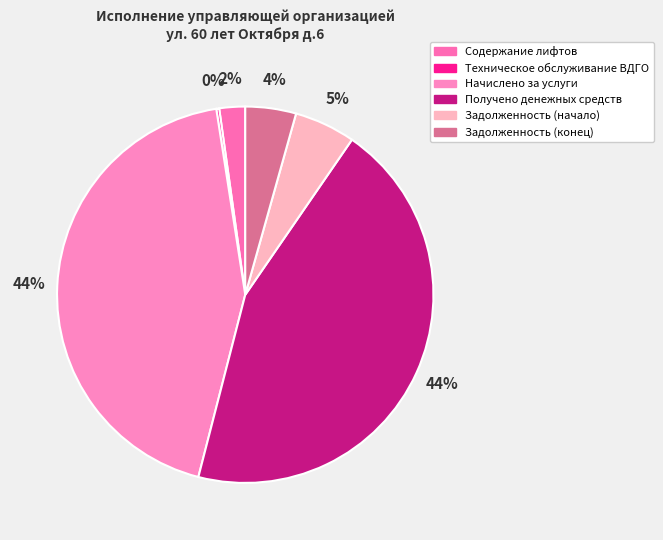

What is the largest slice in the pie chart?

Получено денежных средств